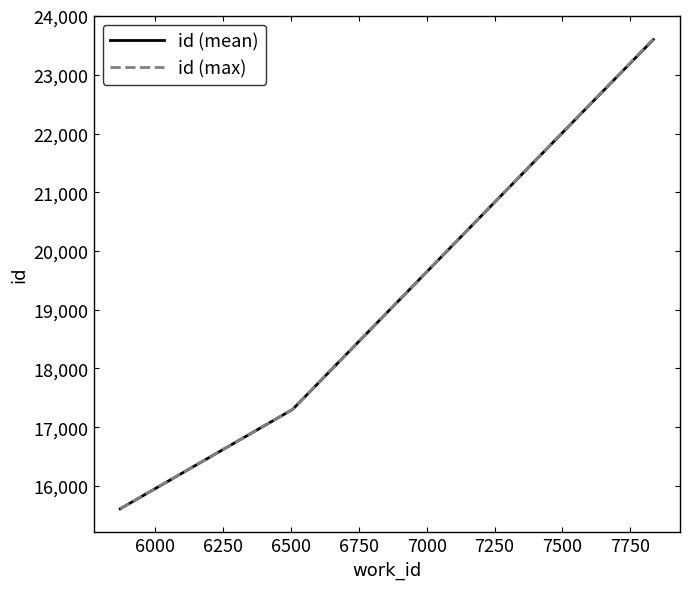

What is the minimum value shown in the chart?

15611.0